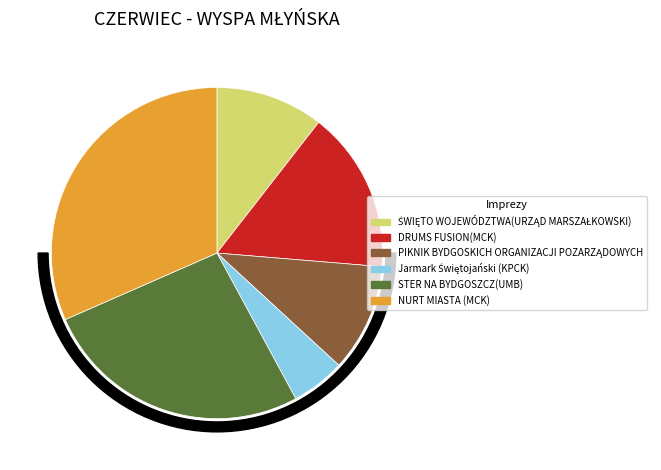

Is it true that DRUMS FUSION(MCK) is 8% of the pie?

False